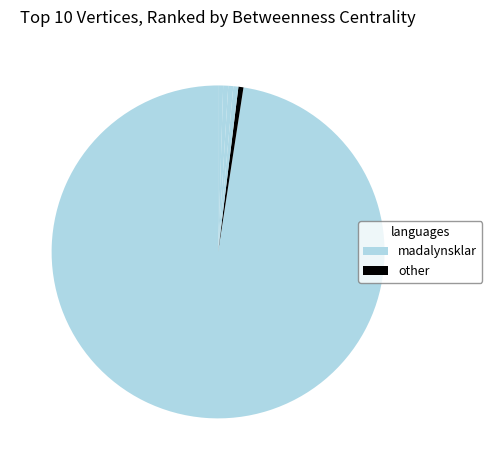

What is the majority slice?

madalynsklar